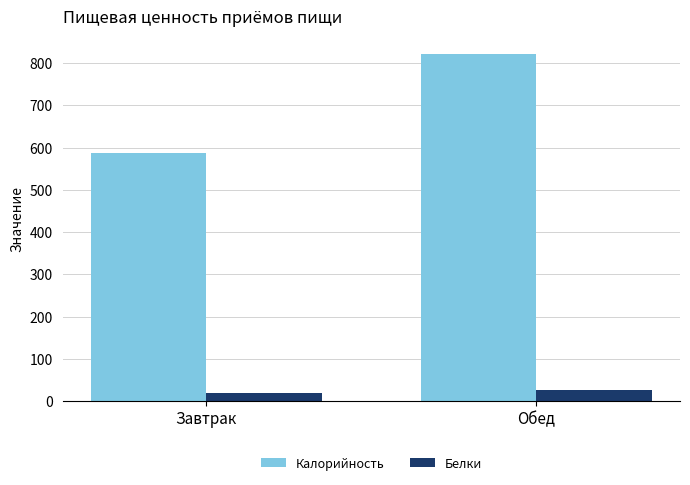

What value does the Калорийность series have at Обед?

822.5